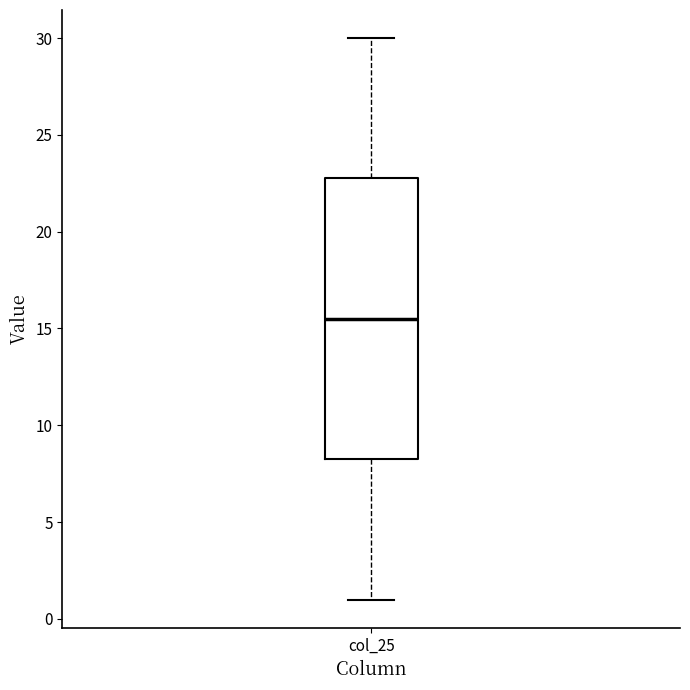

Where does the lower whisker of the box for col_25 end on the y-axis? The values are not printed on the chart, so give them approximately, as read against the axis.

1.0